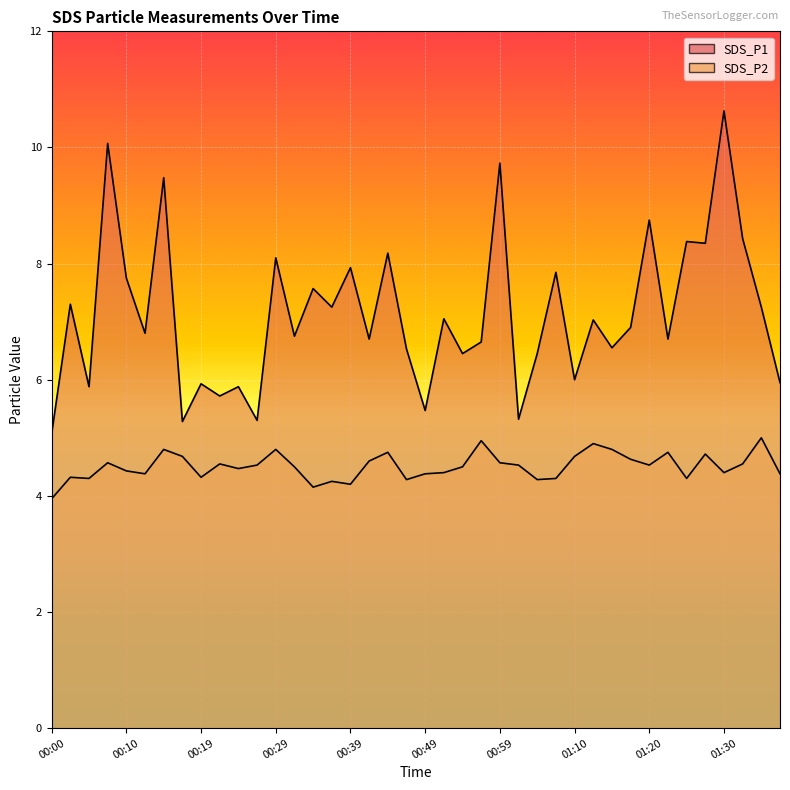

How many lines are shown in the chart?

2